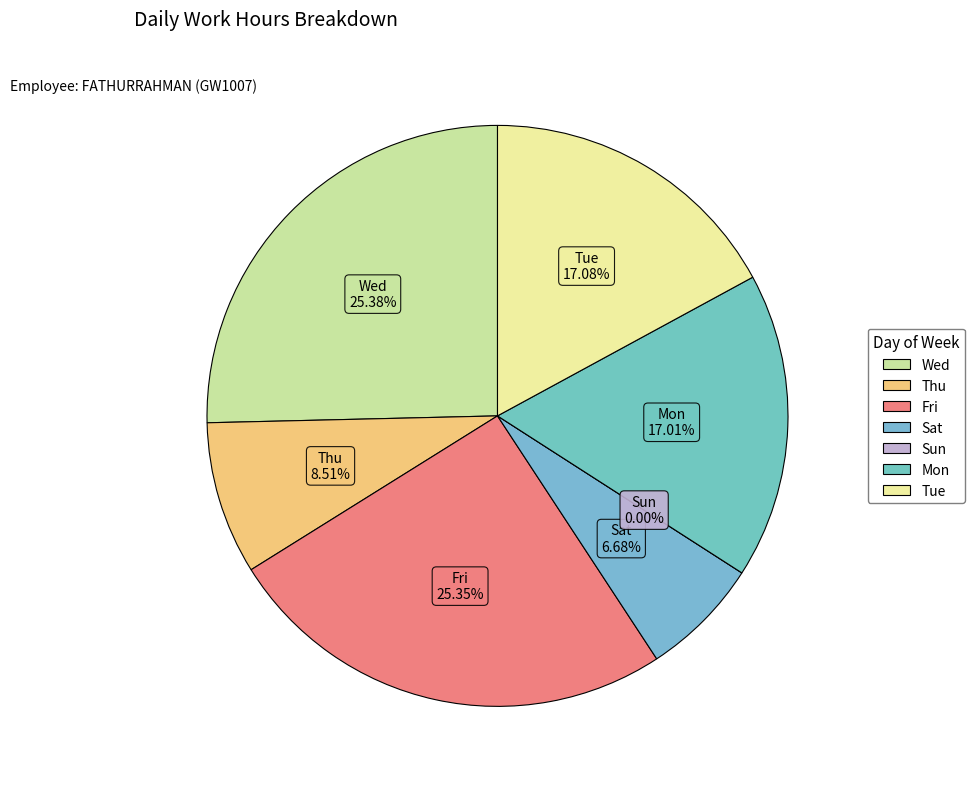

To the nearest percent, what is the combined percentage of Wed and Sat?

32%